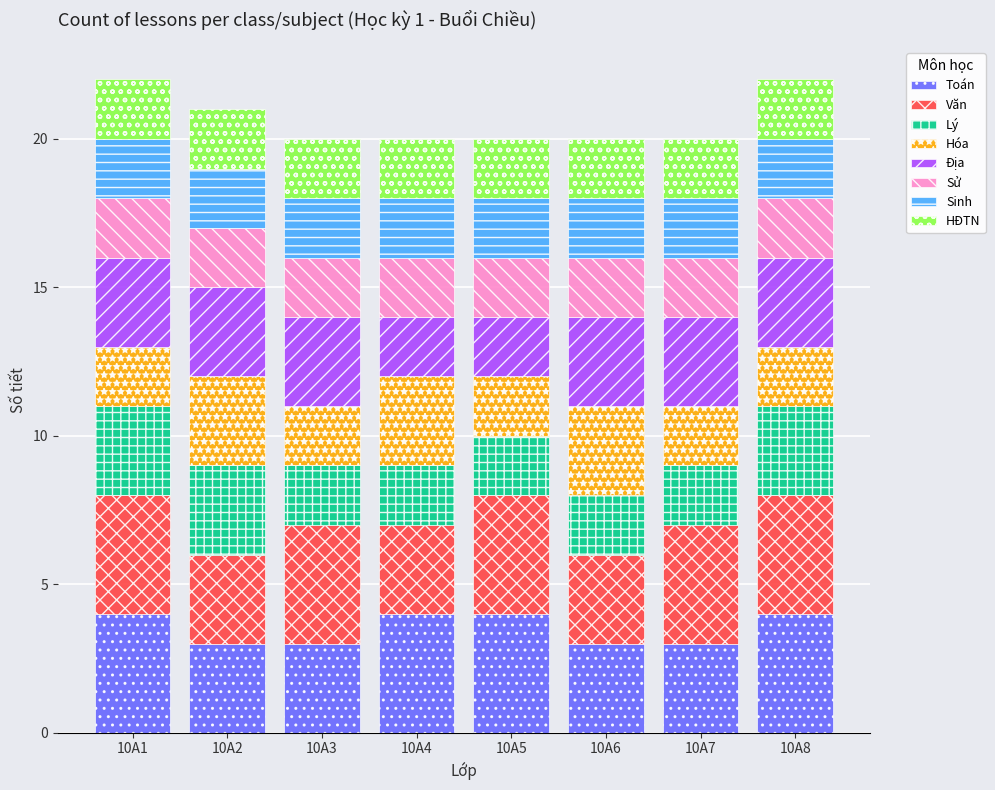

What is the maximum value for Toán?

4